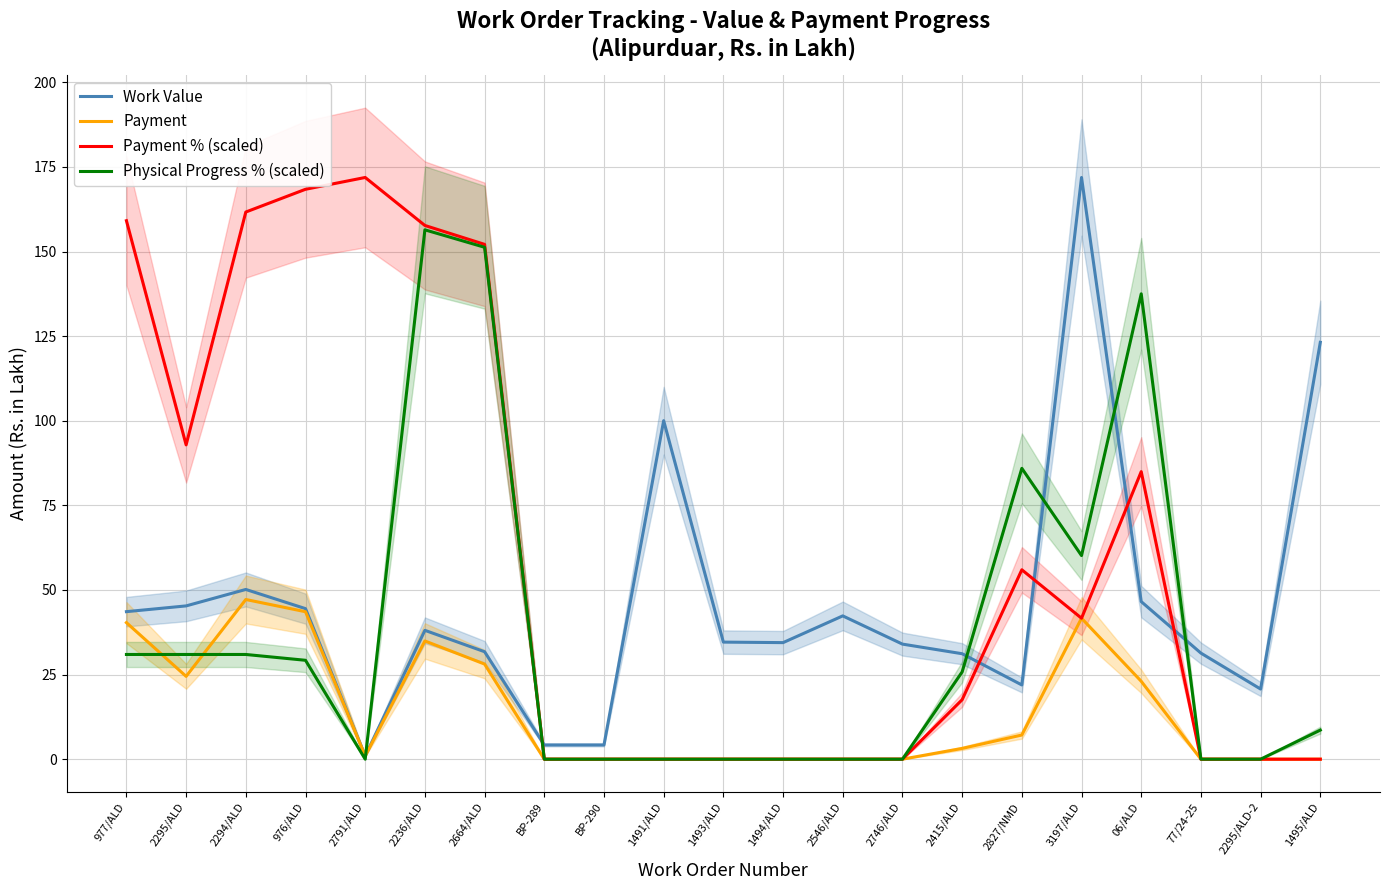

How many data points in Payment % (scaled) are less than 17?

10